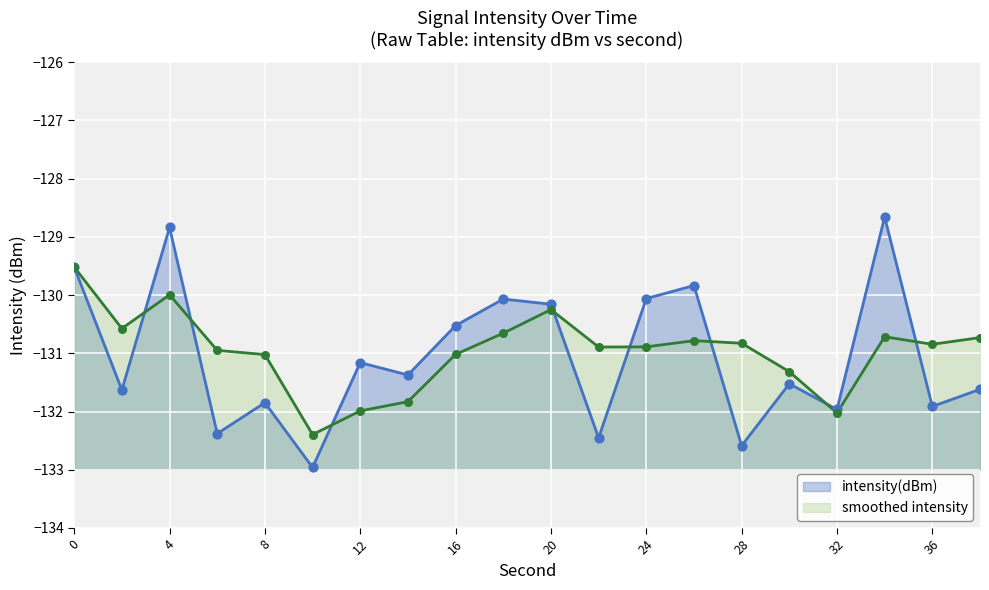

Which has a higher value, 2 or 14?

14